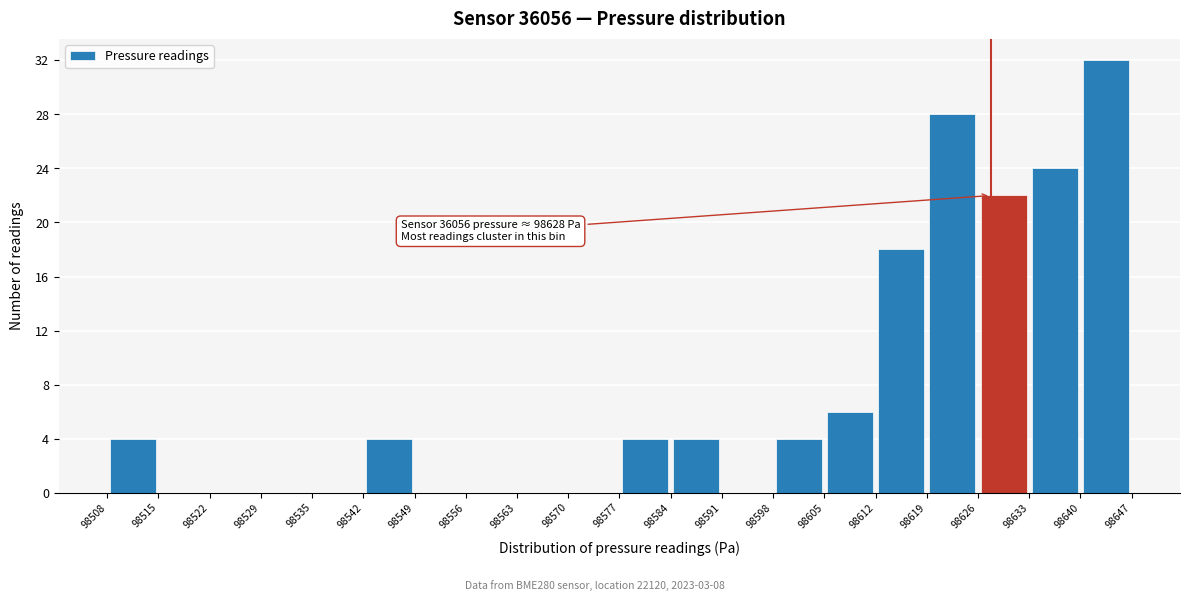

Over which range of the x-axis is the bar tallest?

98640 to 98647